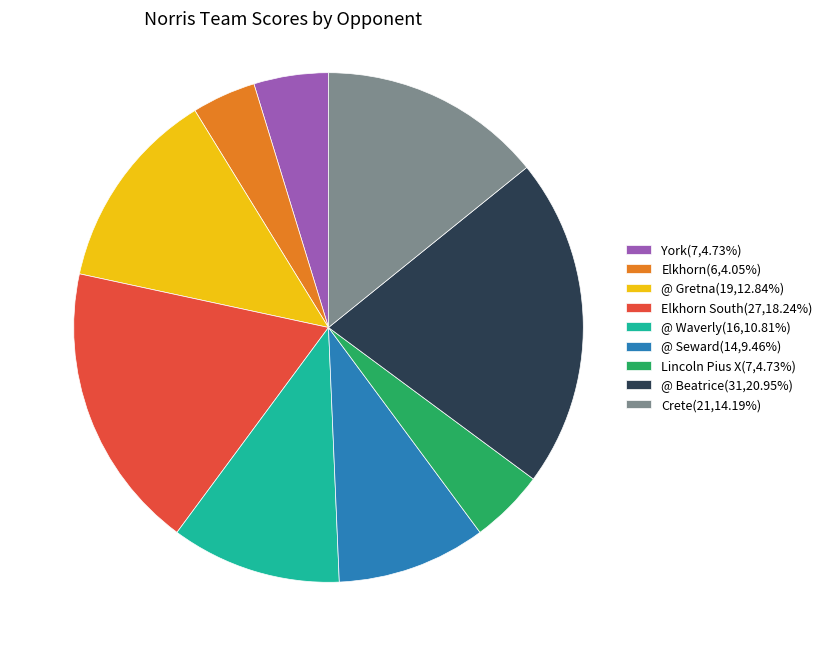

Is there a majority slice in this chart?

No